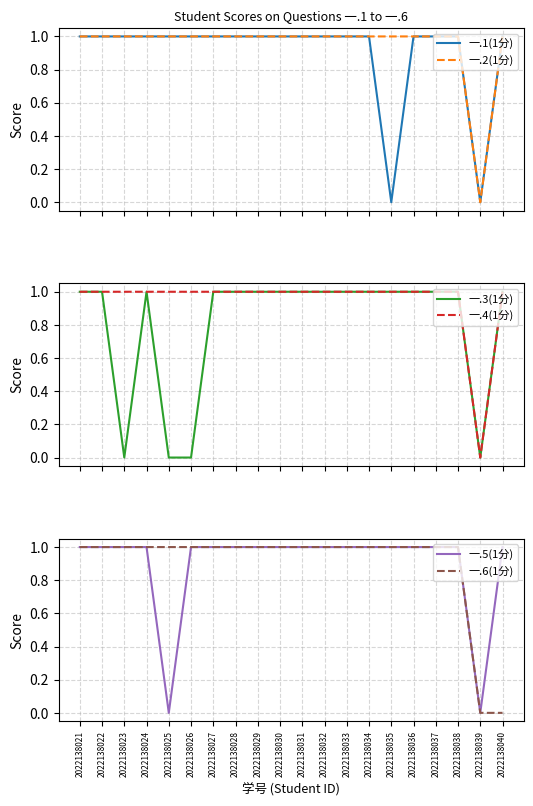

What is the difference between the maximum and second lowest values in the 一.1(1分) series?

1